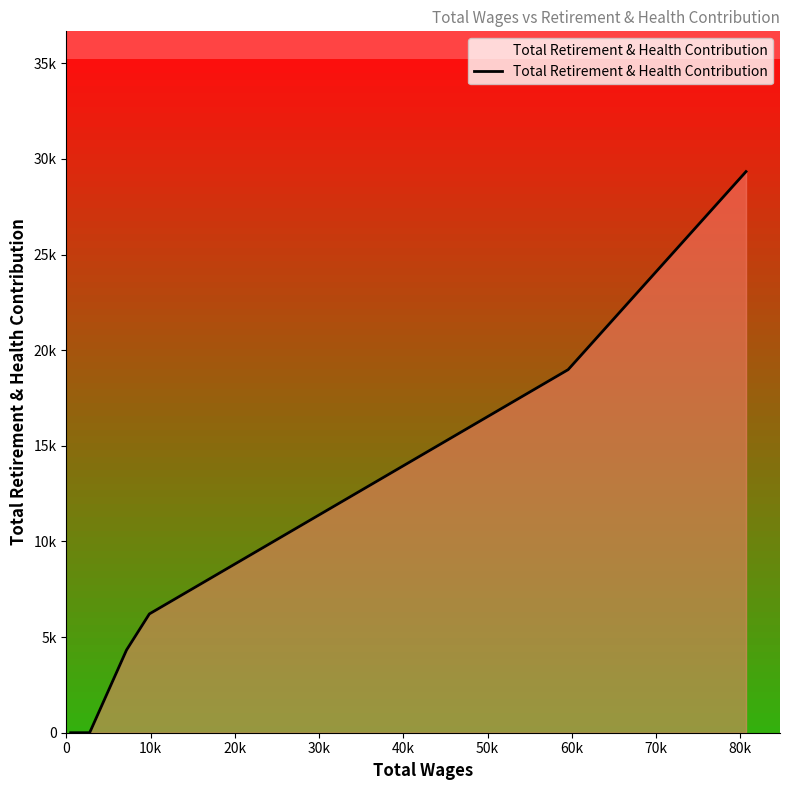

What is the difference between the maximum and second lowest values?

29340